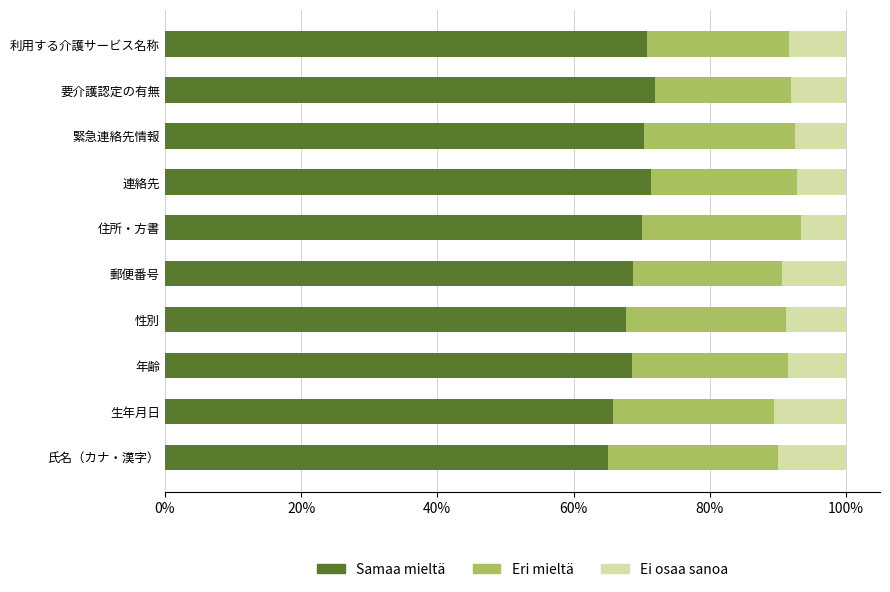

What is the maximum value for Samaa mieltä?

72.0